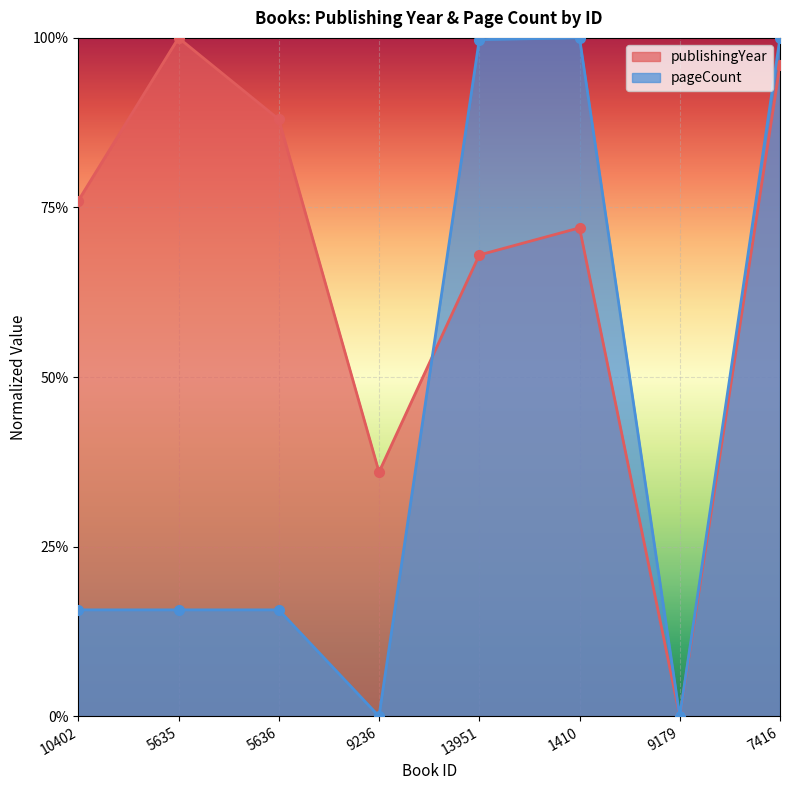

True or false: publishingYear and pageCount cross at least once.

True